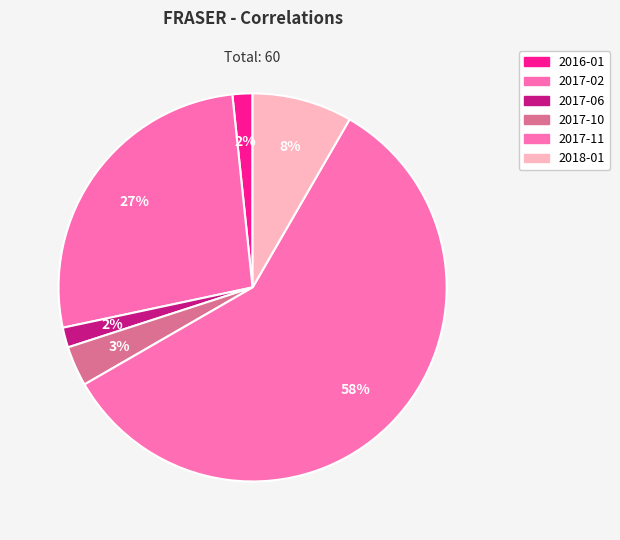

How many slices are in this pie chart?

6